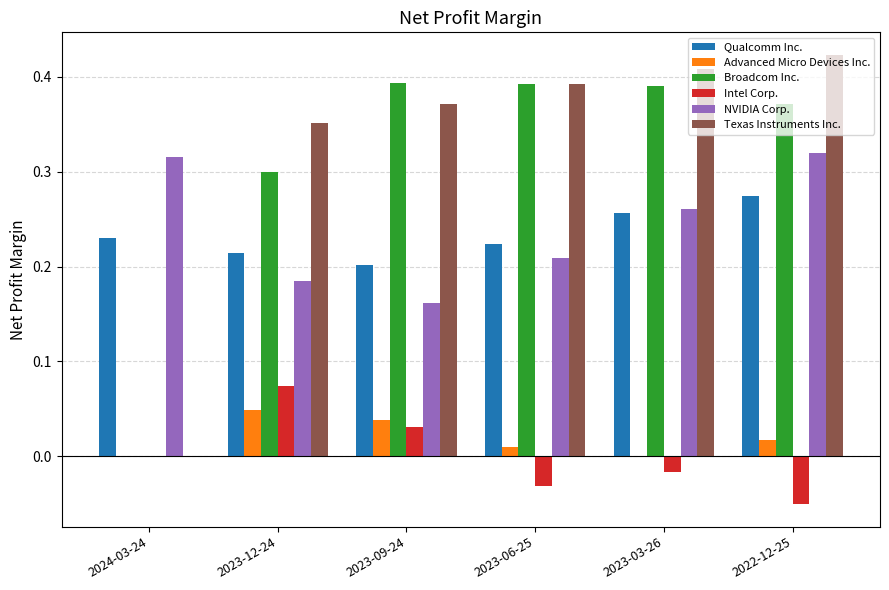

What is the total value across all series at 2023-09-24?

1.2